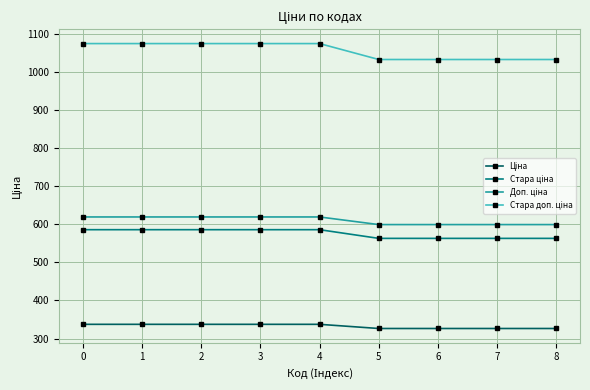

What is the spread (max minus min) of values at 3?

736.4